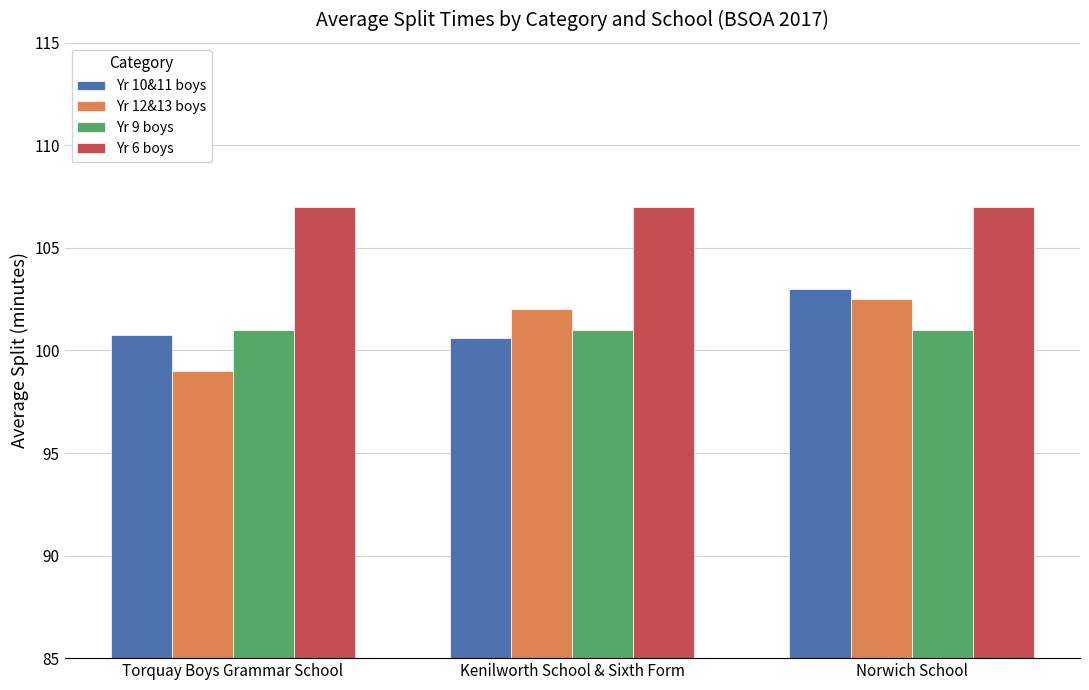

Read the Yr 9 boys value at Torquay Boys Grammar School.

101.0